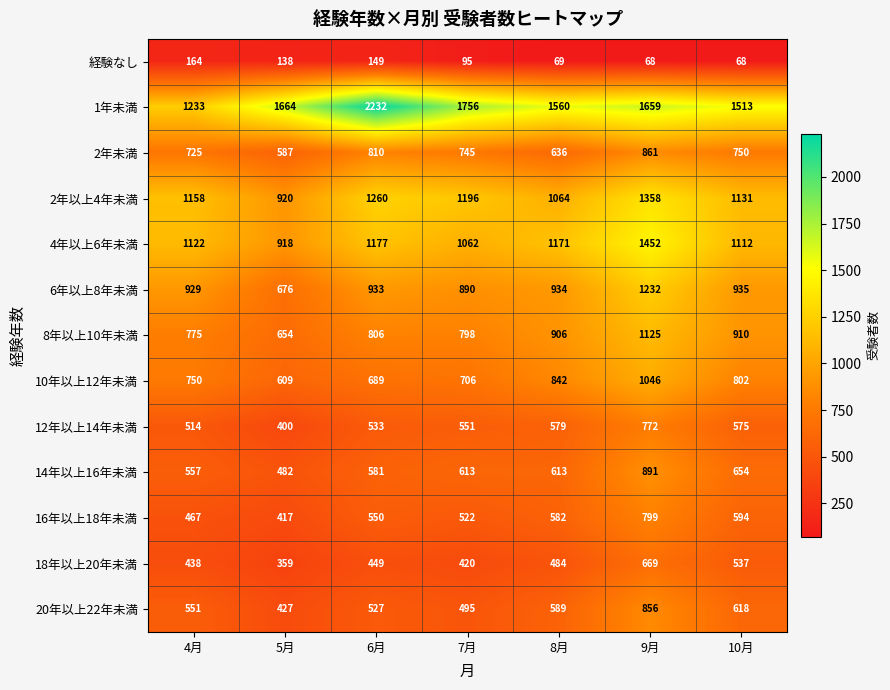

What is the minimum value shown in the chart?

68